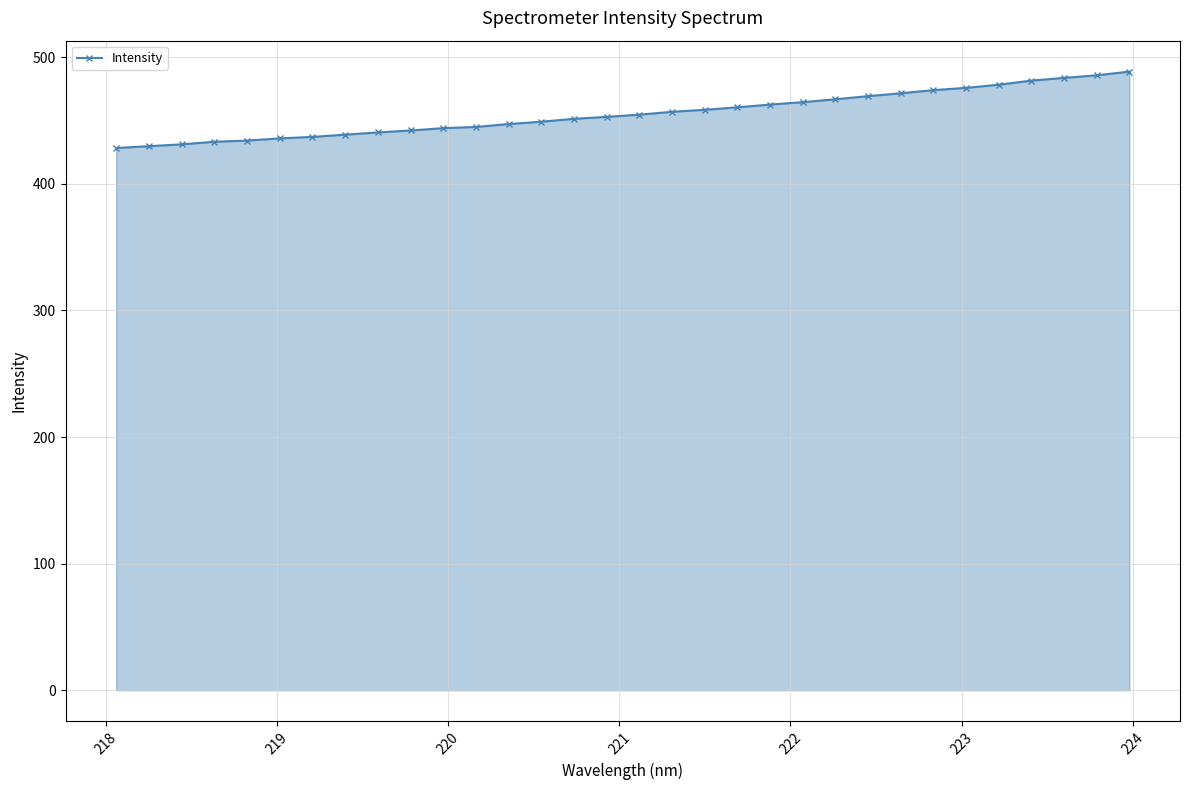

Does the chart have visible grid lines?

Yes